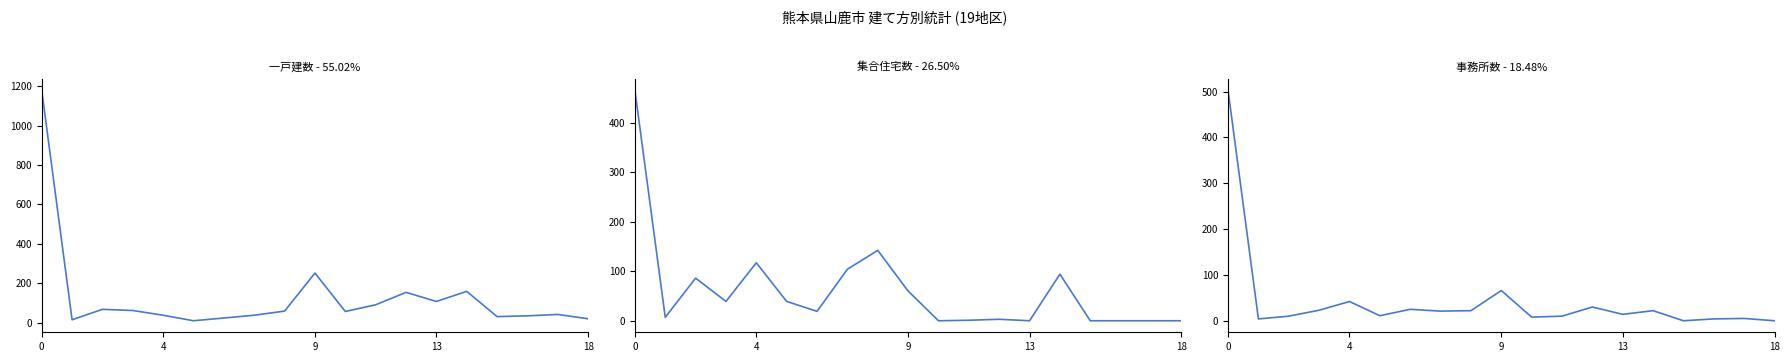

What are all the series names shown in the legend?

一戸建数, 集合住宅数, 事務所数